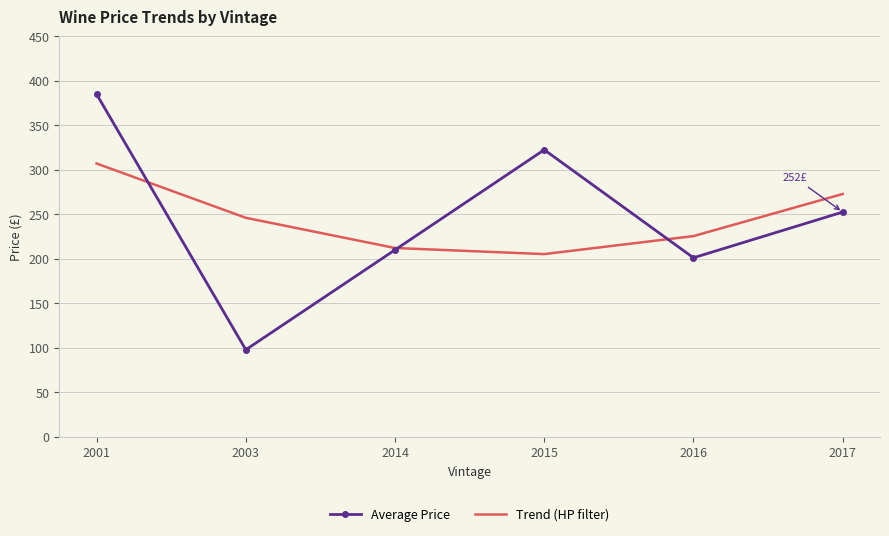

Count the number of data series in this chart.

2